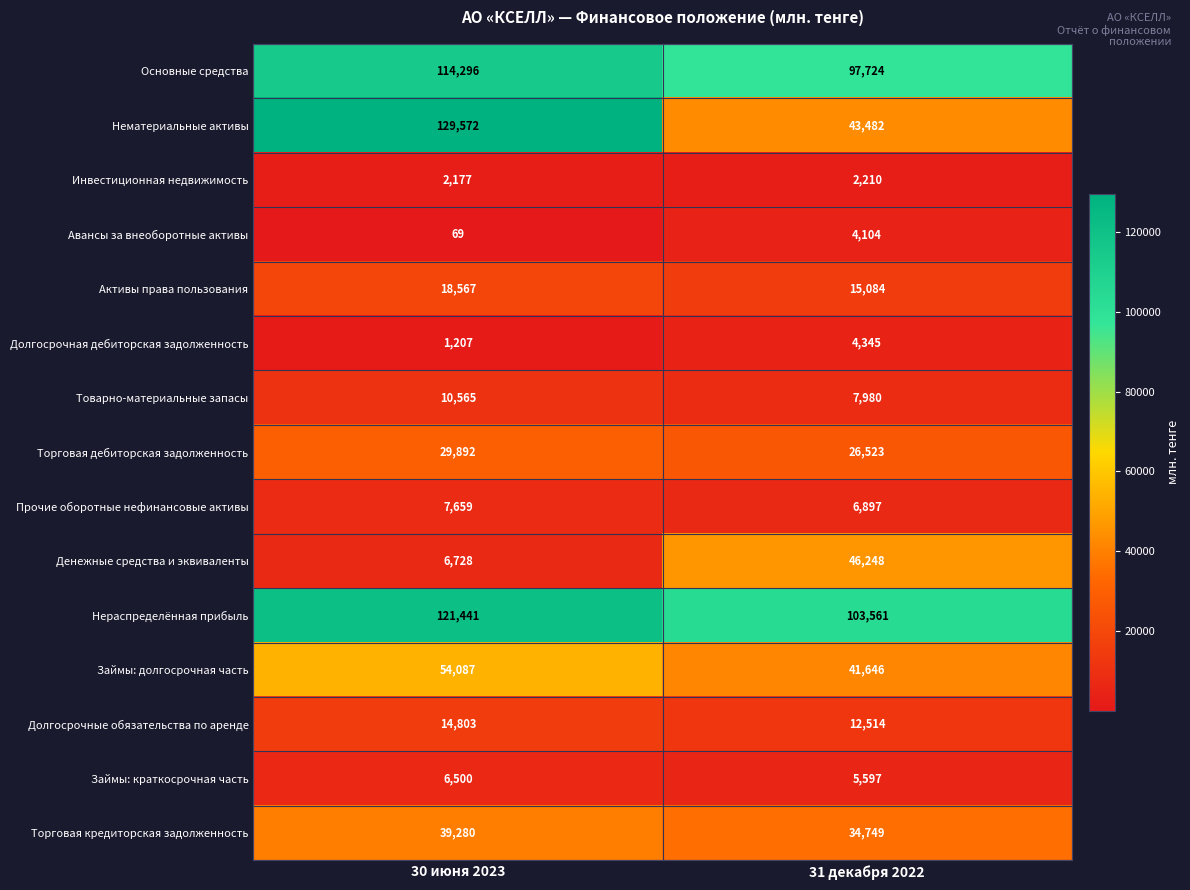

At how many categories does at least one series exceed 23312?

2